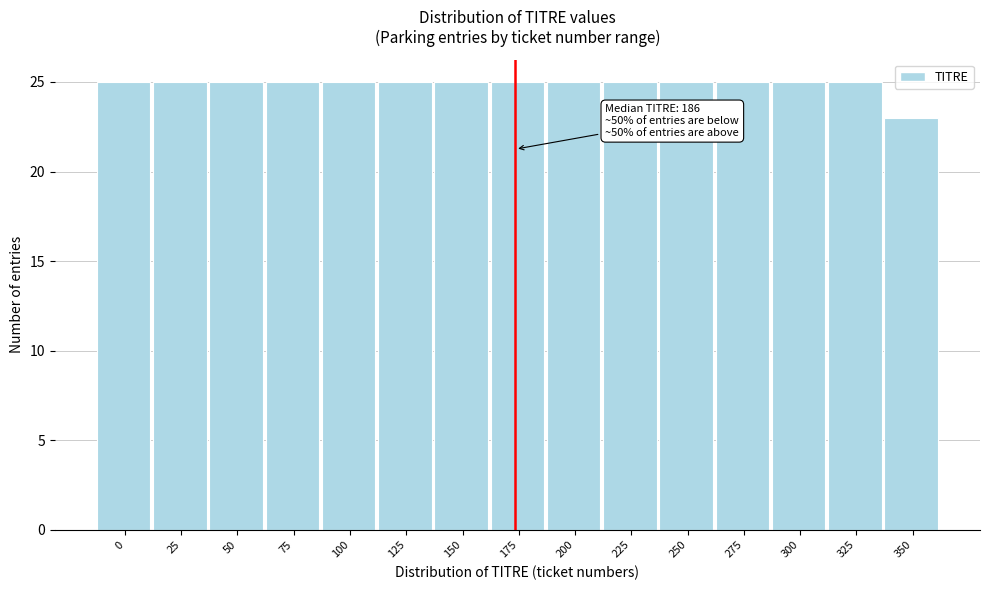

Reading right to left, transcribe all the data shown in this chart.

23	25	25	25	25	25	25	25	25	25	25	25	25	25	25